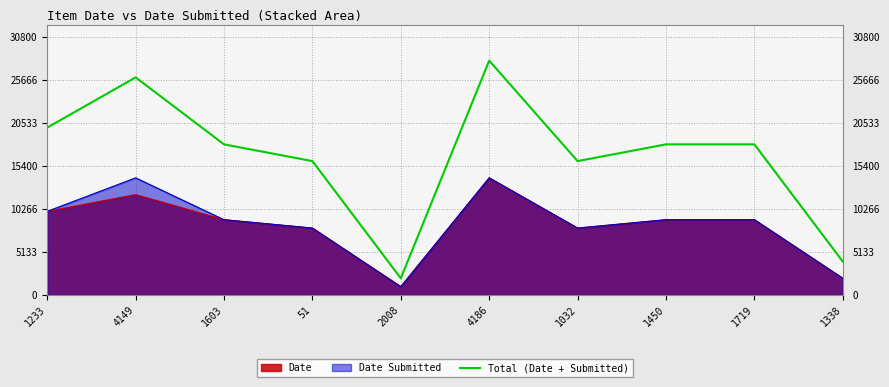

Which category has the lowest value across all series?

2008